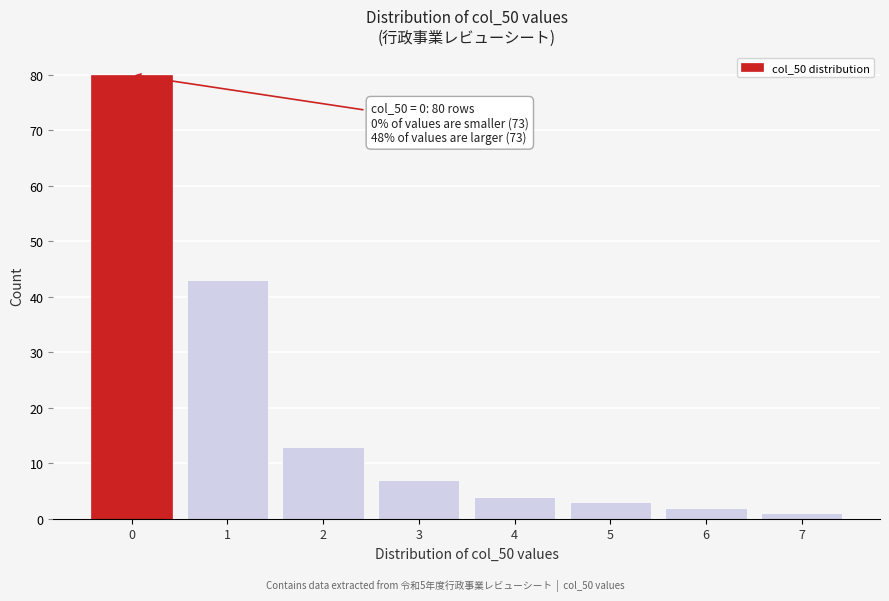

Reading left to right, transcribe all the data shown in this chart.

80	43	13	7	4	3	2	1